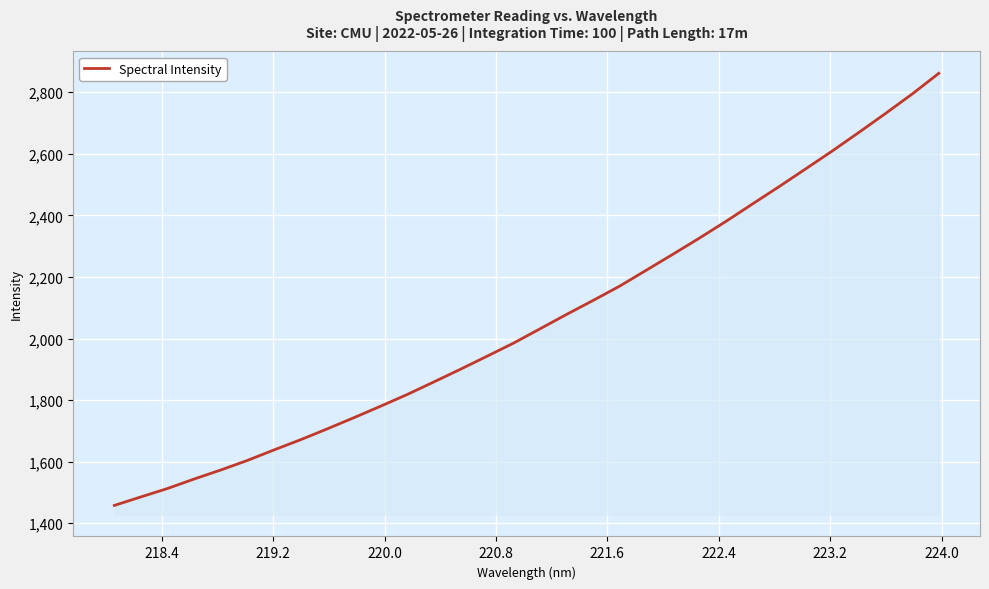

What is the difference between the maximum and minimum values?

1403.8